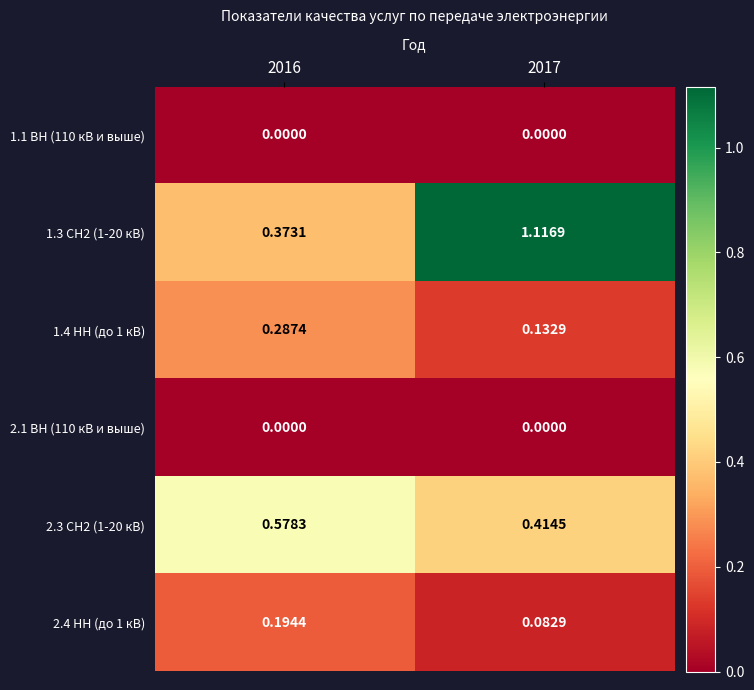

Is the value of 1.3 СН2 (1-20 кВ) at 2016 greater than the value of 1.4 НН (до 1 кВ) at 2017?

Yes